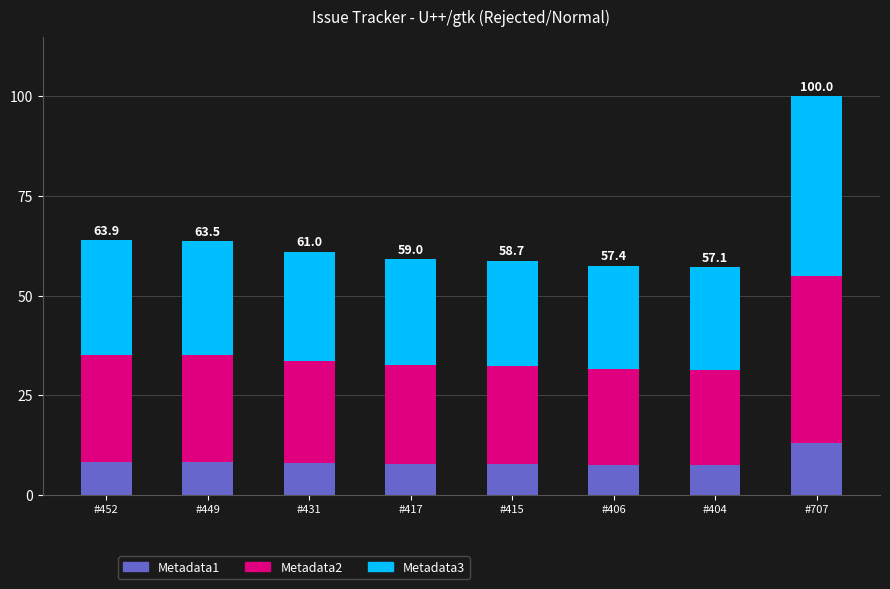

What is the sum of the Metadata1 values at #404 and #417?

15.1